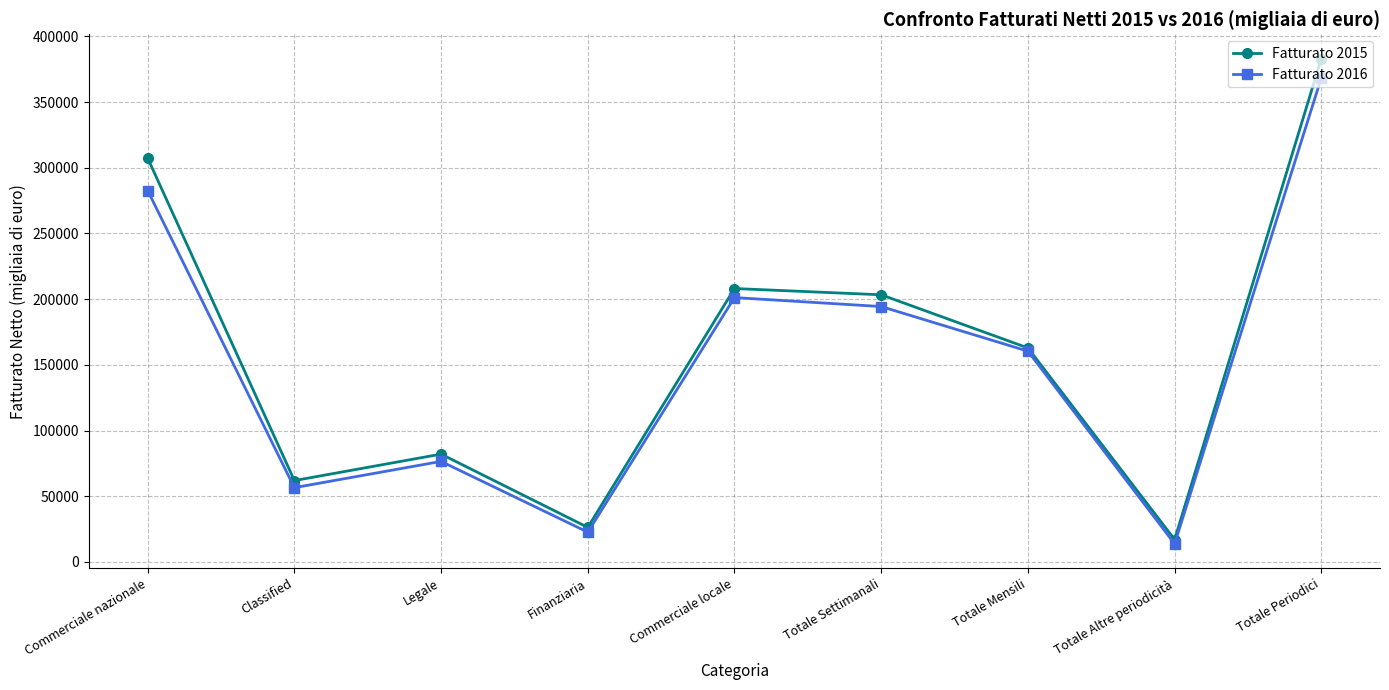

Reading right to left, list all the values displayed in this chart.

Fatturato 2015: 383131	16987	162838	203306	208077	26248	82026	61885	307350
Fatturato 2016: 368483	13741	160380	194362	201193	22597	76487	56501	282646